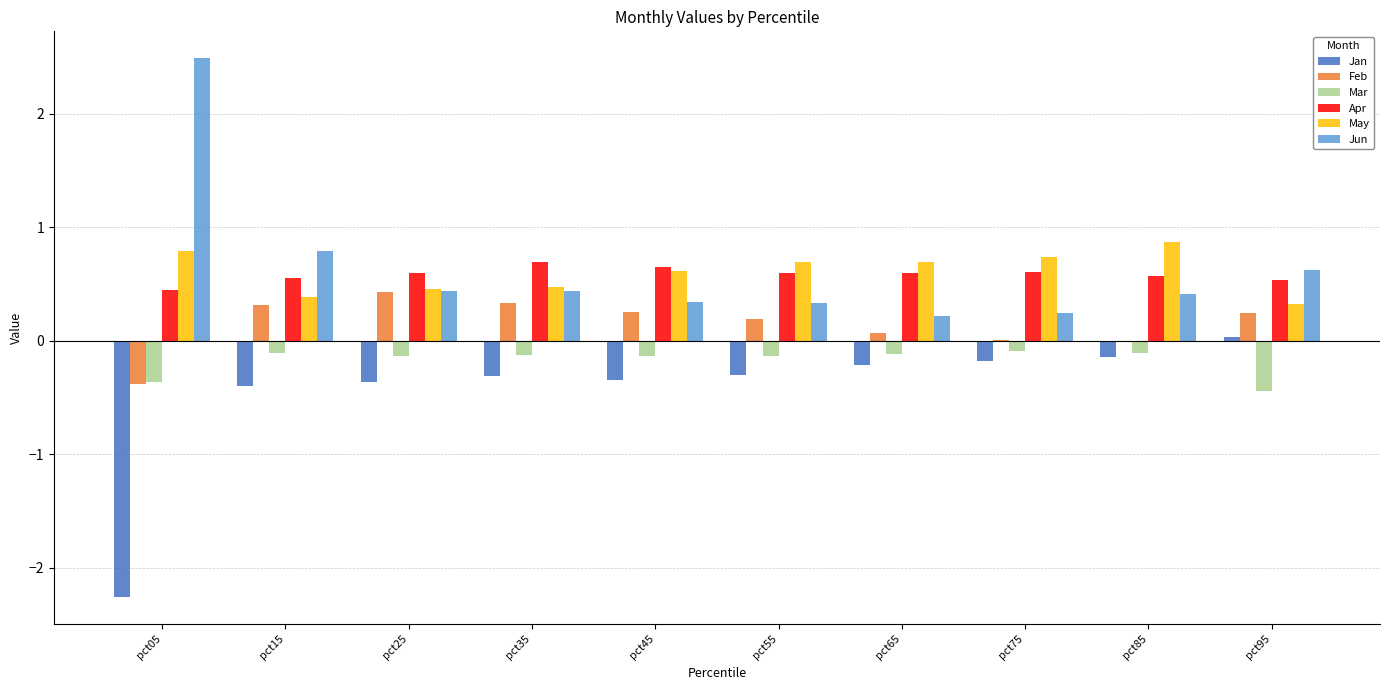

Are the bars horizontal?

No